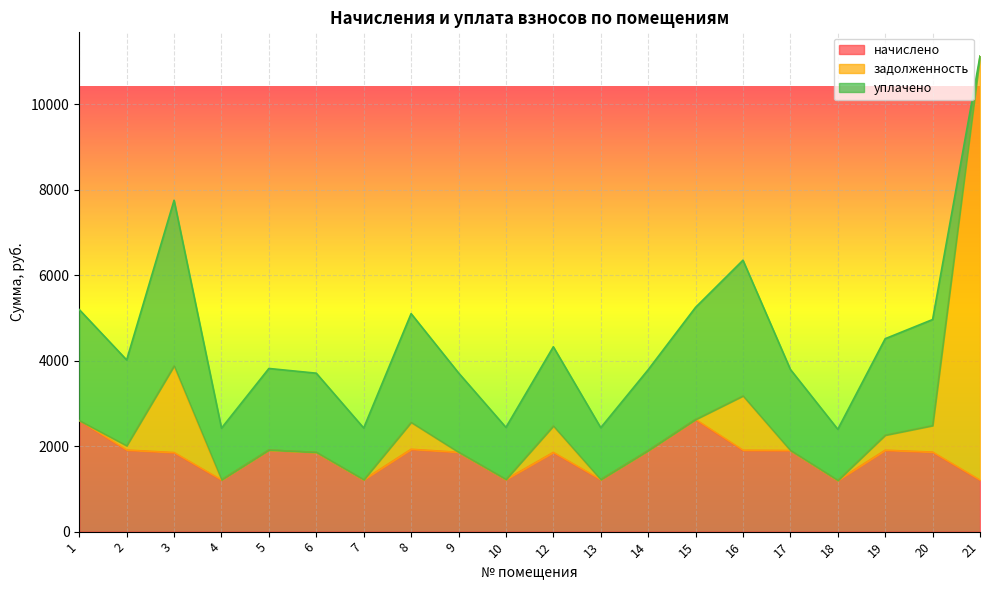

What is the difference between the second highest and second lowest values in the начислено series?

1393.7